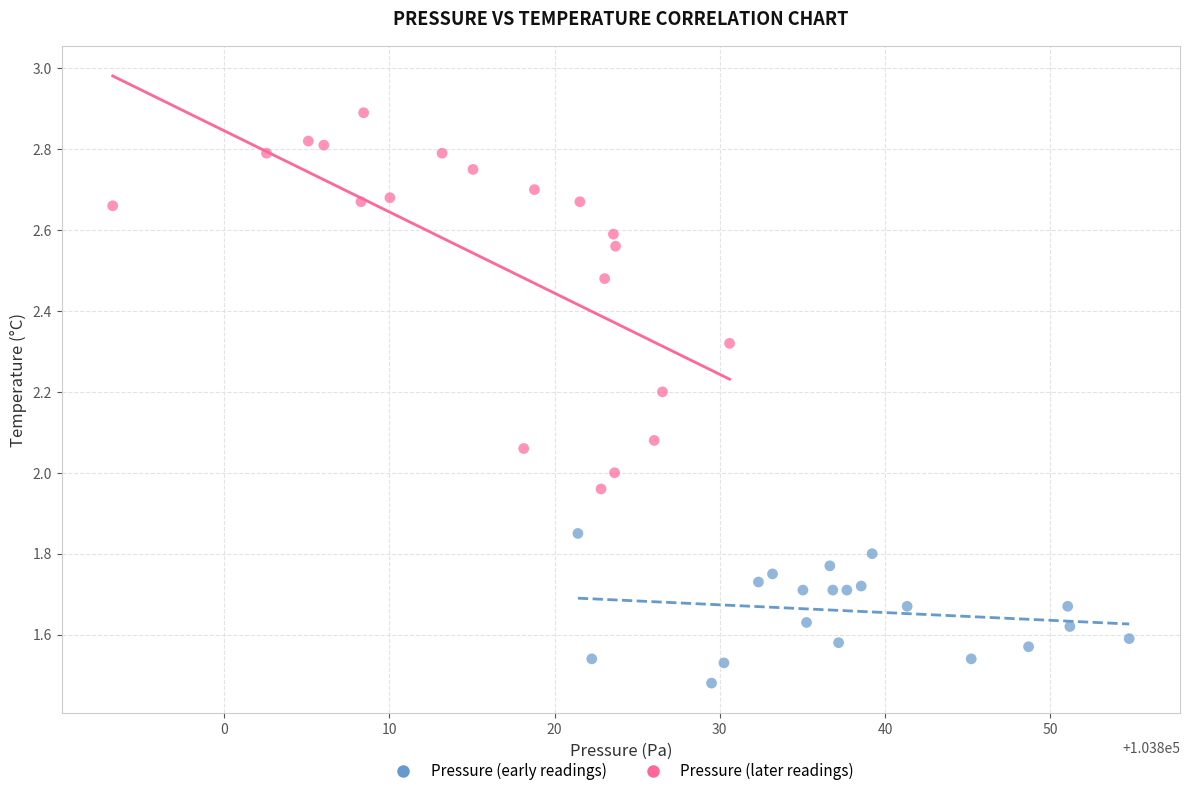

Which series contains the lowest Y value?

Pressure (early readings)